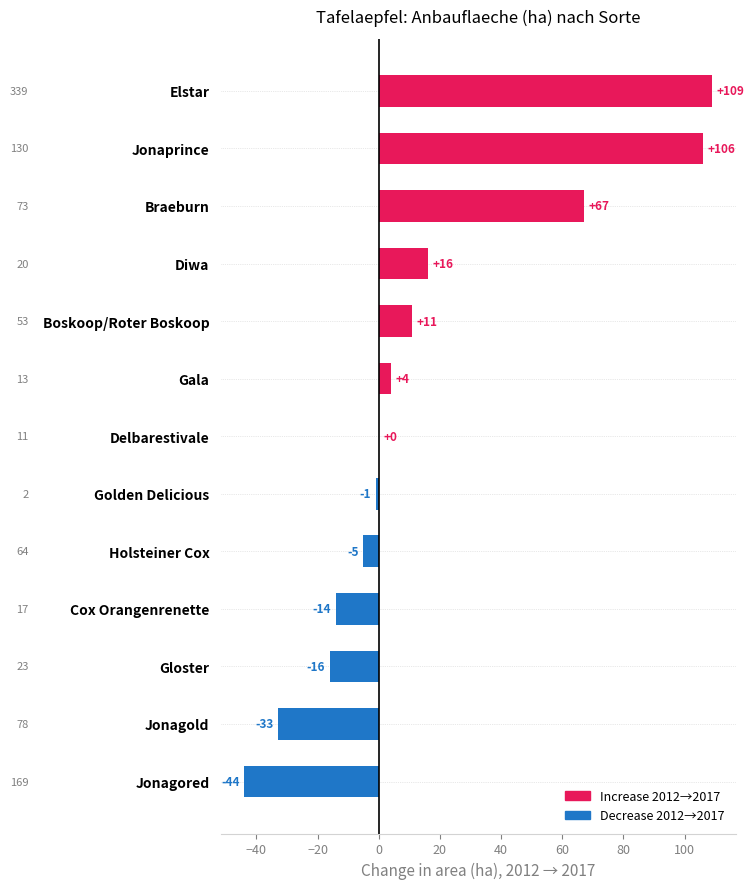

Reading bottom to top, list all the values displayed in this chart.

Jonagored=-44	Jonagold=-33	Gloster=-16	Cox Orangenrenette=-14	Holsteiner Cox=-5	Golden Delicious=-1	Delbarestivale=0	Gala=4	Boskoop/Roter Boskoop=11	Diwa=16	Braeburn=67	Jonaprince=106	Elstar=109